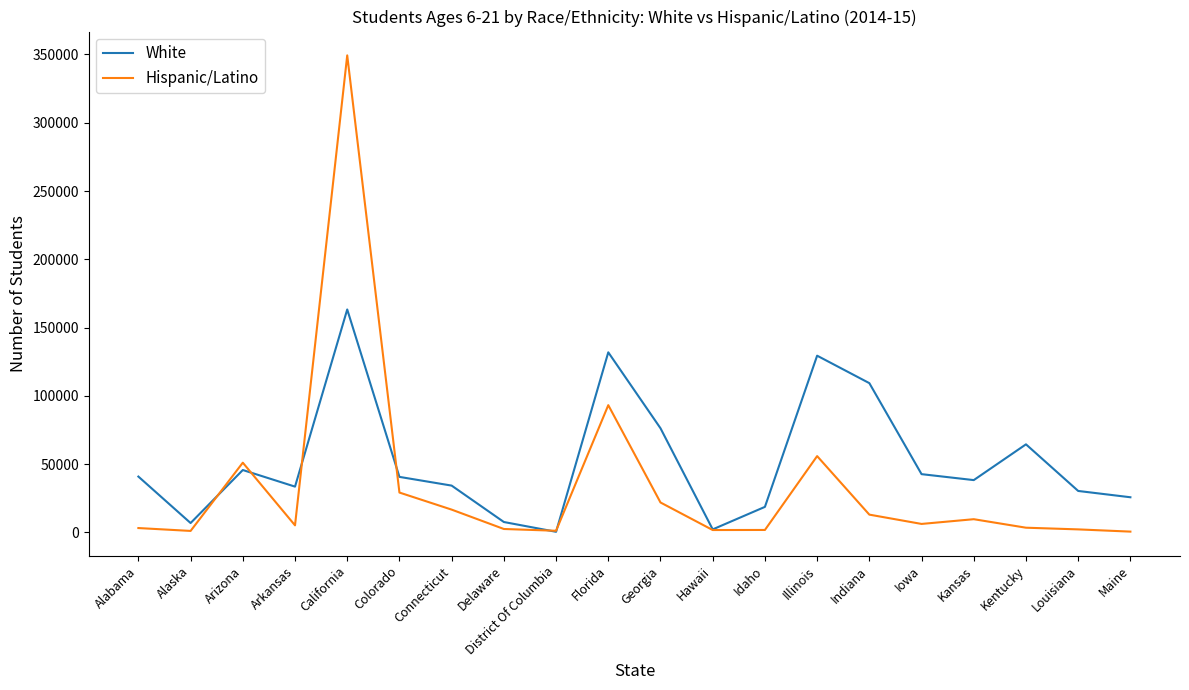

At which label does Hispanic/Latino reach its peak?

California